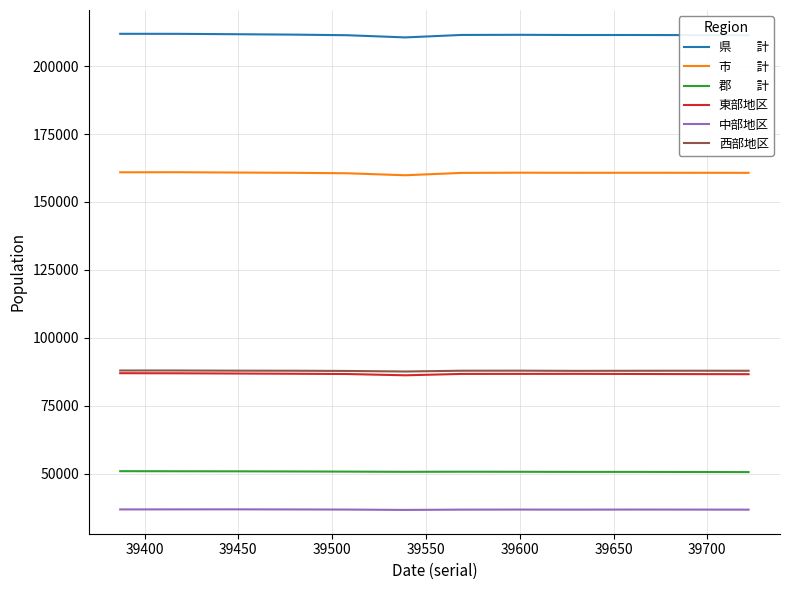

What is the greatest value displayed?

211875